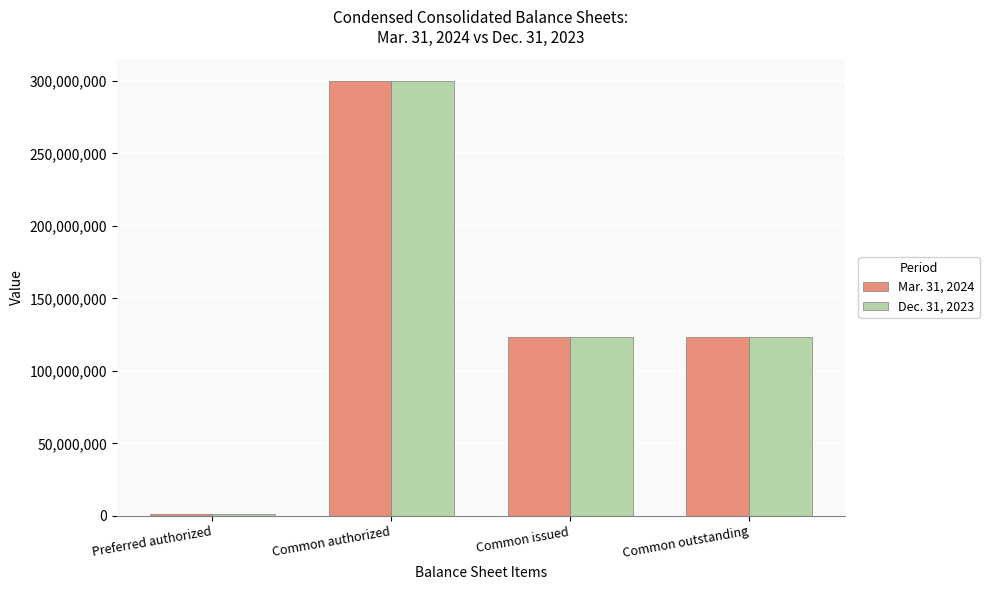

At Common outstanding, list the series in order from largest to smallest.

Mar. 31, 2024, Dec. 31, 2023